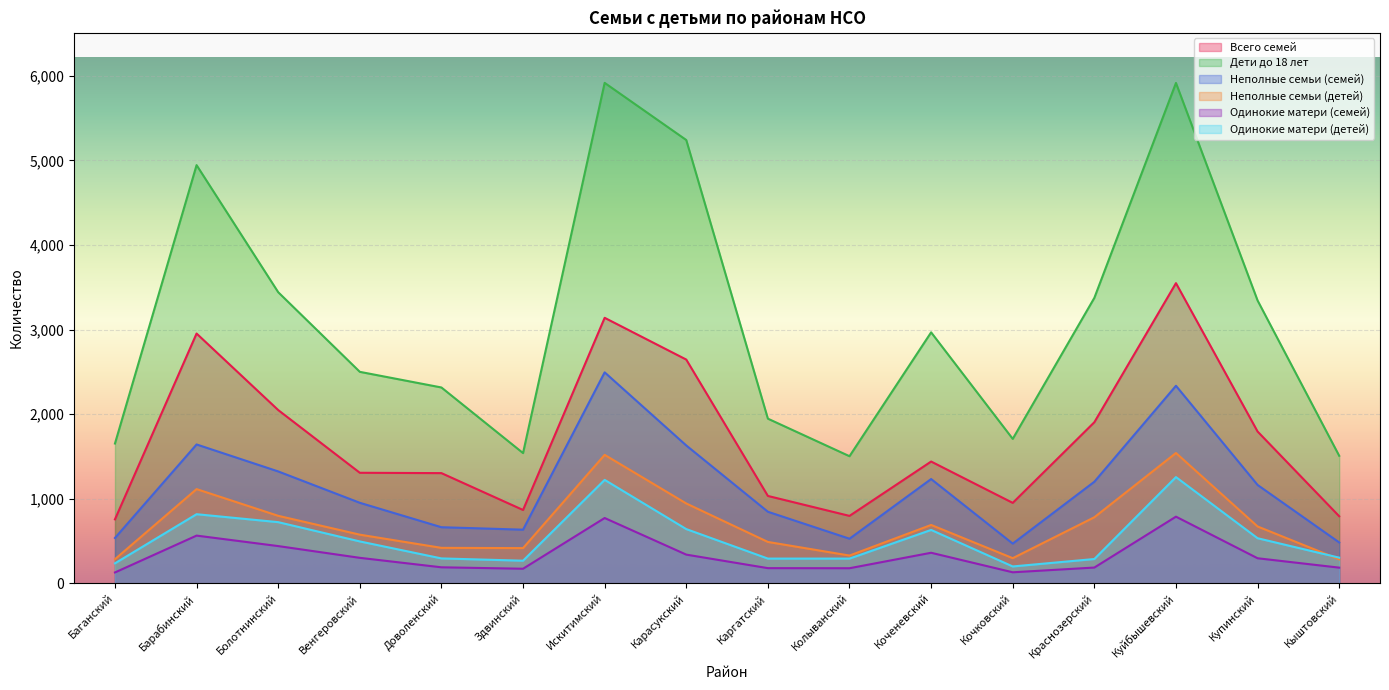

Reading left to right, extract all data points from this chart.

Всего семей: 755	2953	2048	1306	1302	866	3139	2645	1032	796	1439	950	1904	3549	1794	792
Дети до 18 лет: 1652	4945	3442	2500	2315	1539	5918	5242	1946	1502	2967	1707	3375	5917	3344	1507
Неполные семьи (семей): 535	1641	1322	951	662	633	2494	1629	845	526	1232	468	1200	2335	1162	482
Неполные семьи (детей): 284	1113	797	574	418	415	1518	943	488	327	689	296	780	1540	671	282
Одинокие матери (семей): 127	563	439	300	188	171	771	338	178	177	360	129	185	787	295	184
Одинокие матери (детей): 235	816	722	494	293	266	1222	640	291	291	630	198	286	1255	532	302